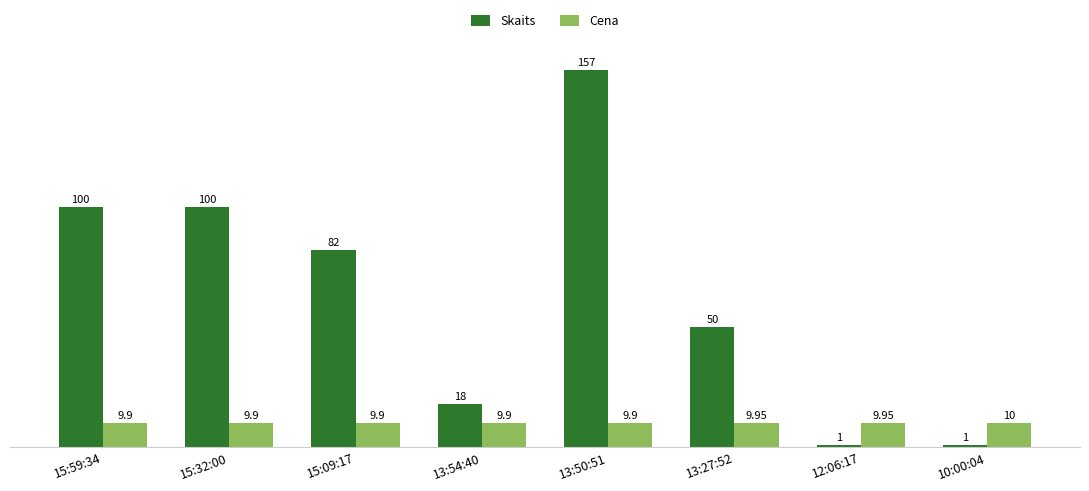

What is the difference between the maximum and minimum values in the Cena series?

0.1